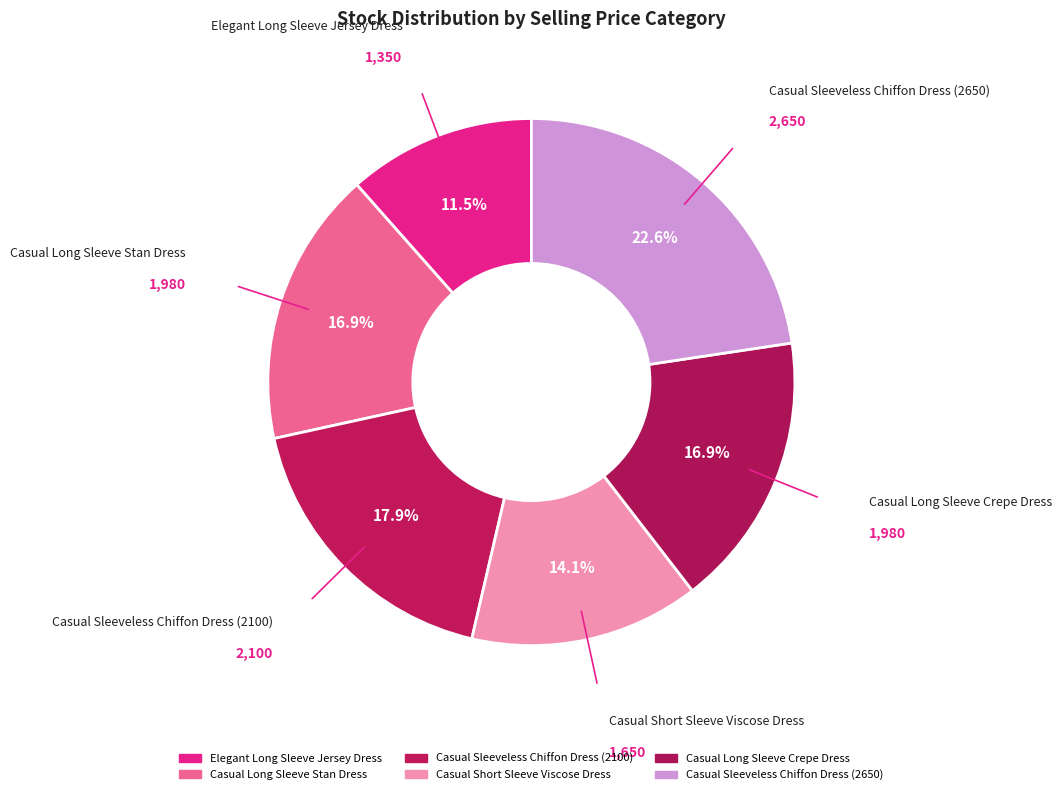

What percentage is the Casual Long Sleeve Stan Dress slice, to the nearest percent?

17%